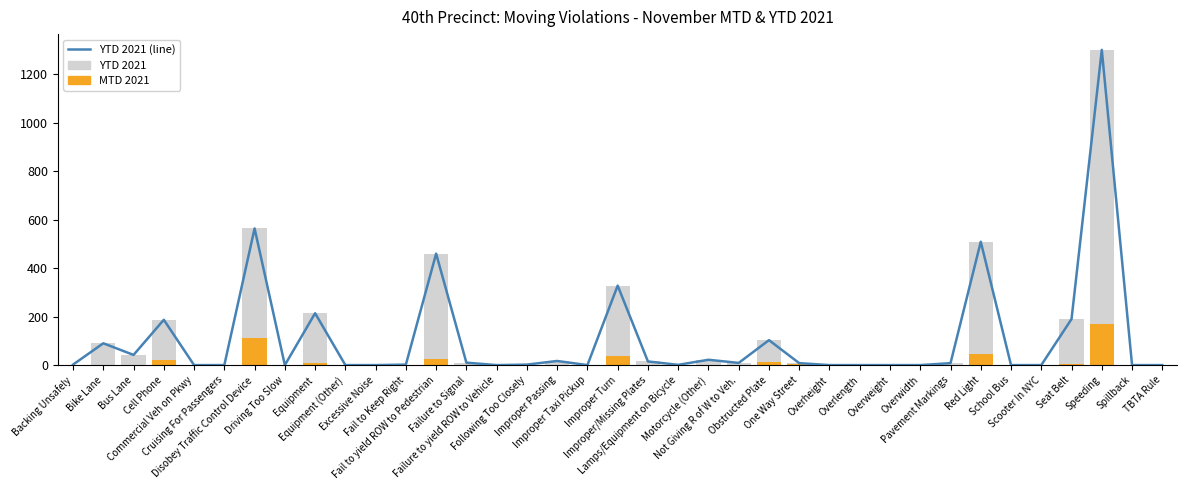

What is the difference between the second highest and second lowest values in the YTD 2021 series?

564